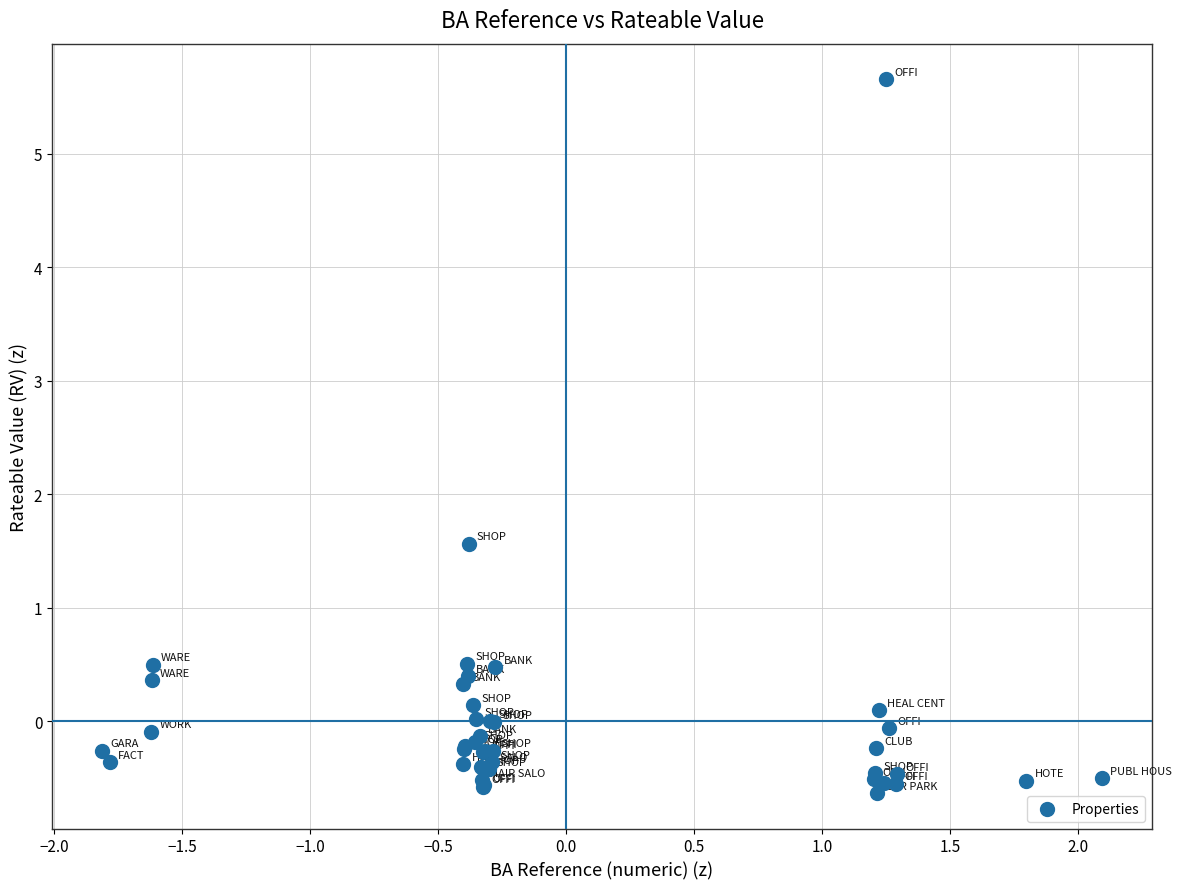

What Y value in the scatter plot is closest to 2?

1.6